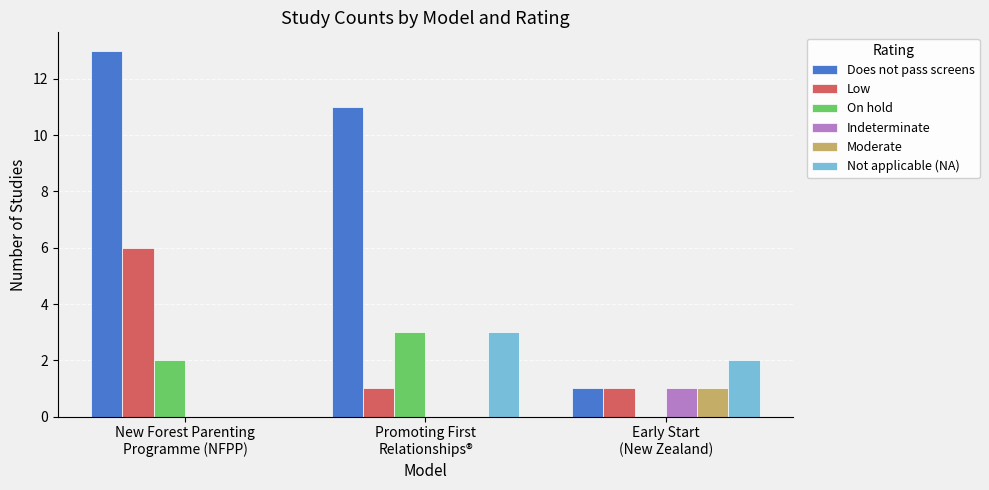

What is the highest value of the Does not pass screens series?

13